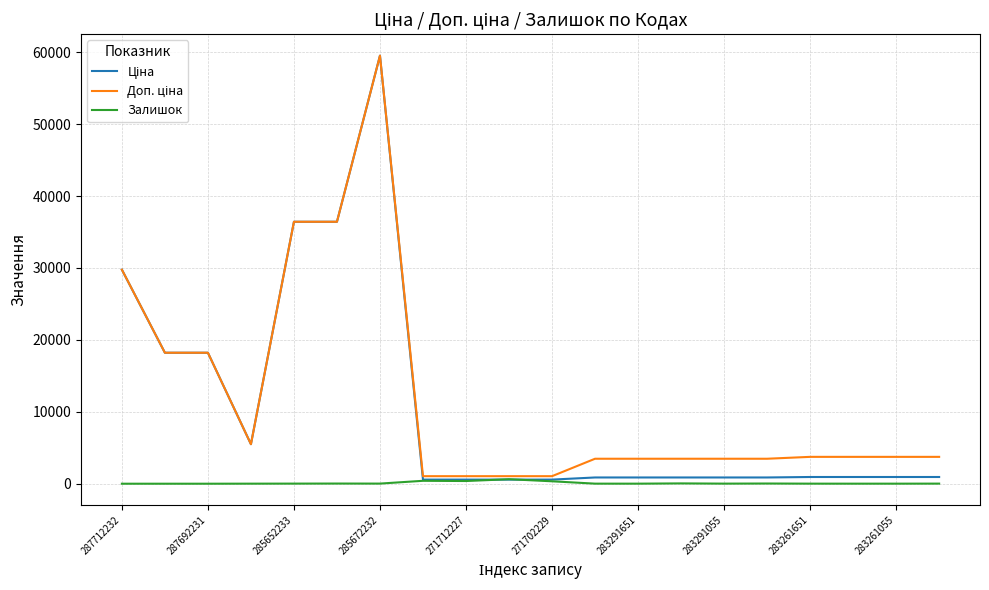

What is the maximum value shown in the chart?

59523.0